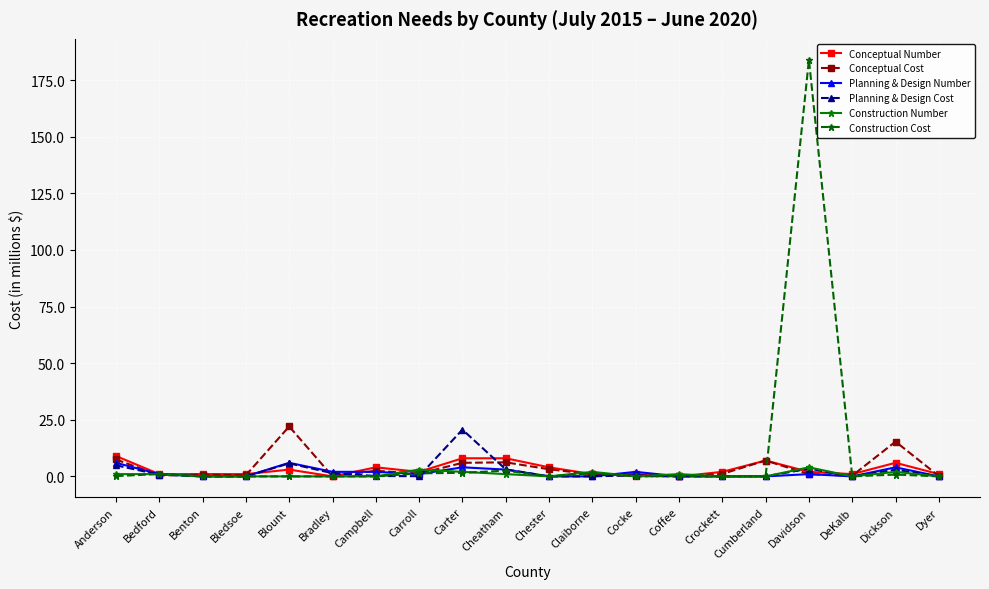

The Conceptual Cost series shows 7.0 at Cumberland. True or false?

True